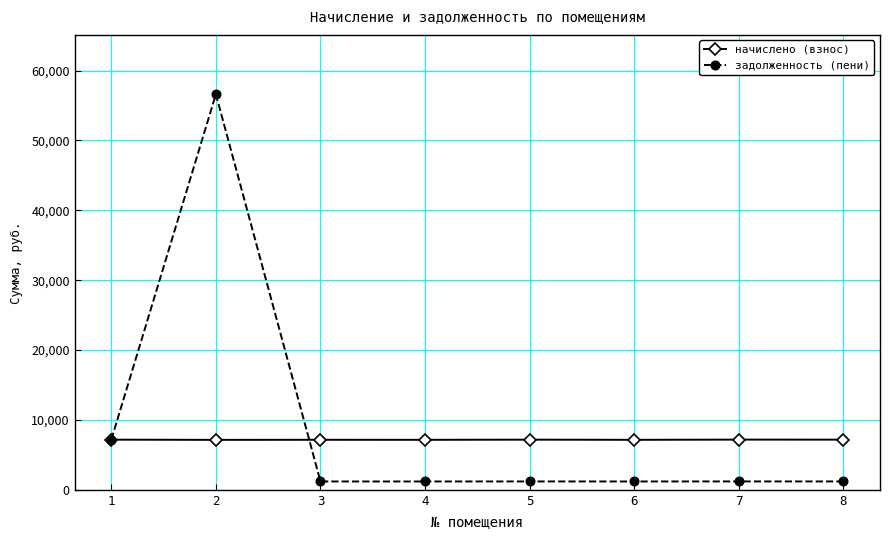

True or false: задолженность (пени) has more than 0 interior local peaks.

True